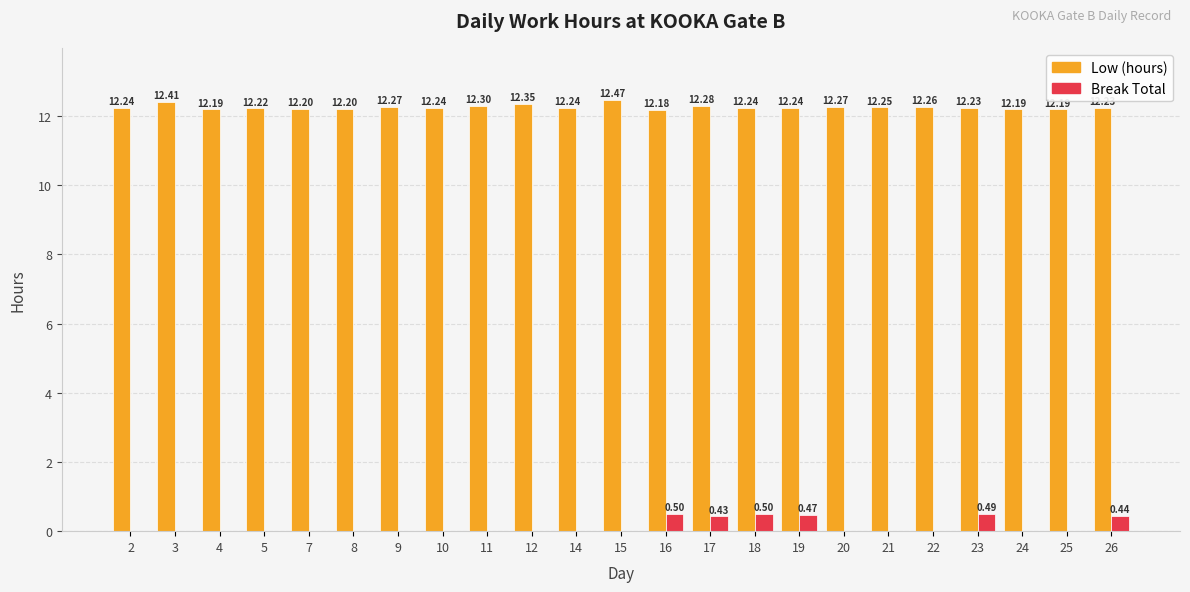

True or false: Low (hours) has a value of 12.3 at 22.

True